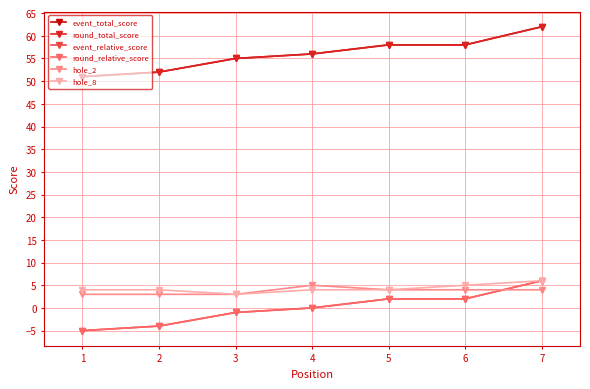

True or false: event_relative_score and round_relative_score cross at least once.

False